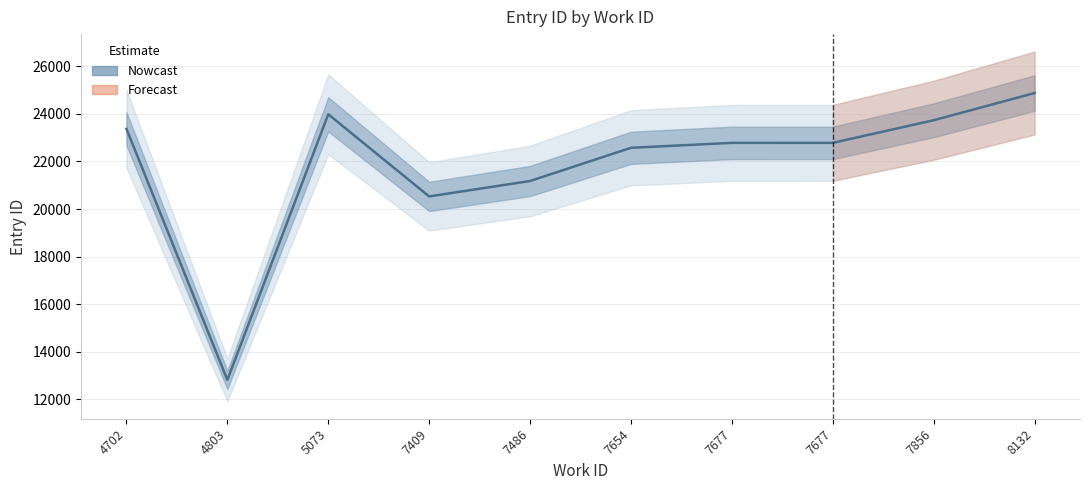

The value at 7856 is 23731. True or false?

True